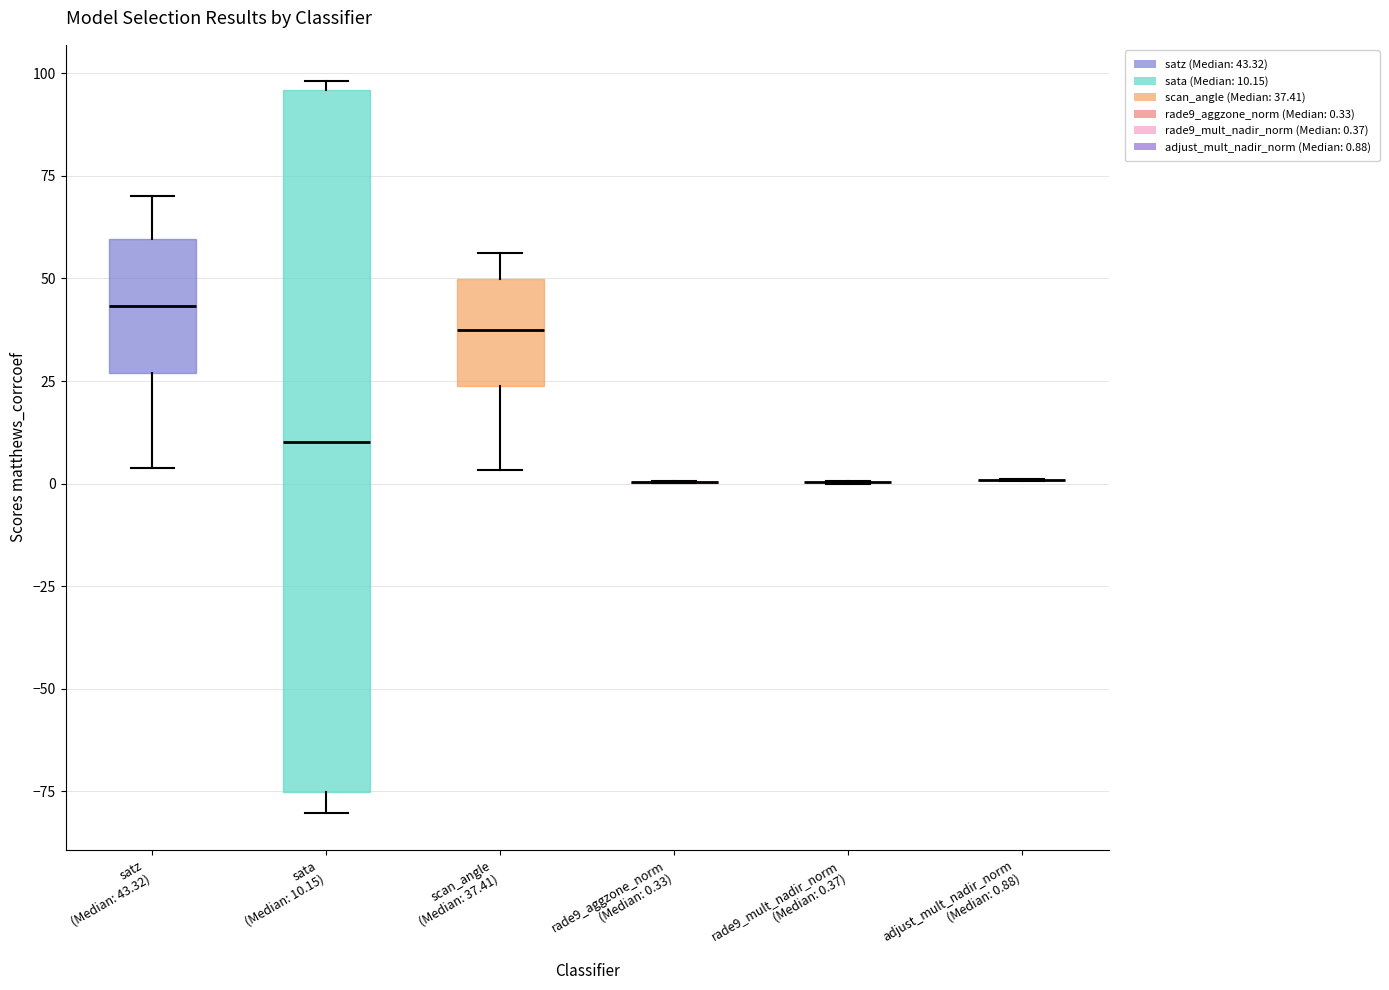

Where does the lower whisker of the box for scan_angle (Median: 37.41) end on the y-axis? The values are not printed on the chart, so give them approximately, as read against the axis.

5